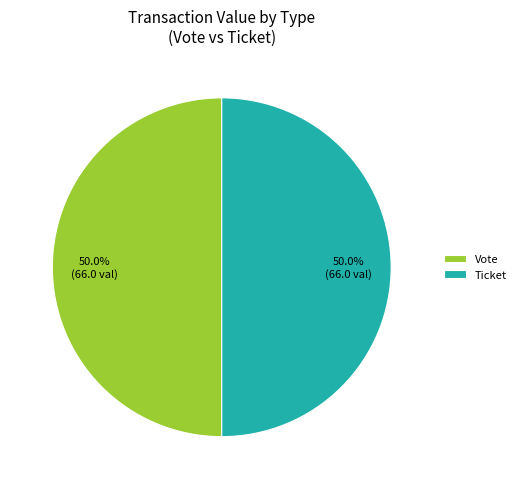

What is the total percentage of Vote and Ticket?

100.0%